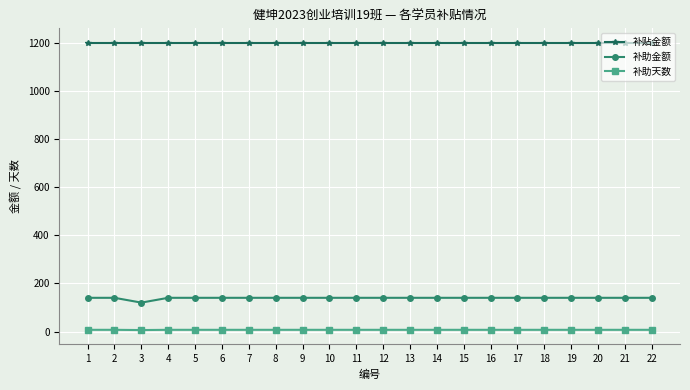

True or false: 补贴金额 and 补助天数 cross at least once.

False